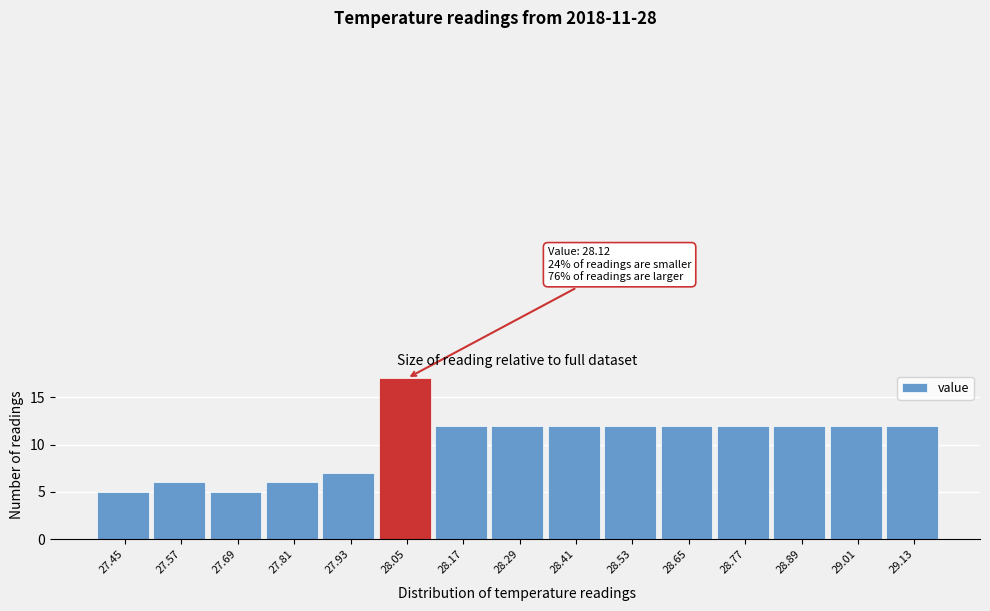

Reading left to right, extract all data points from this chart.

27.45=5	27.57=6	27.69=5	27.81=6	27.93=7	28.05=17	28.17=12	28.29=12	28.41=12	28.53=12	28.65=12	28.77=12	28.89=12	29.01=12	29.13=12